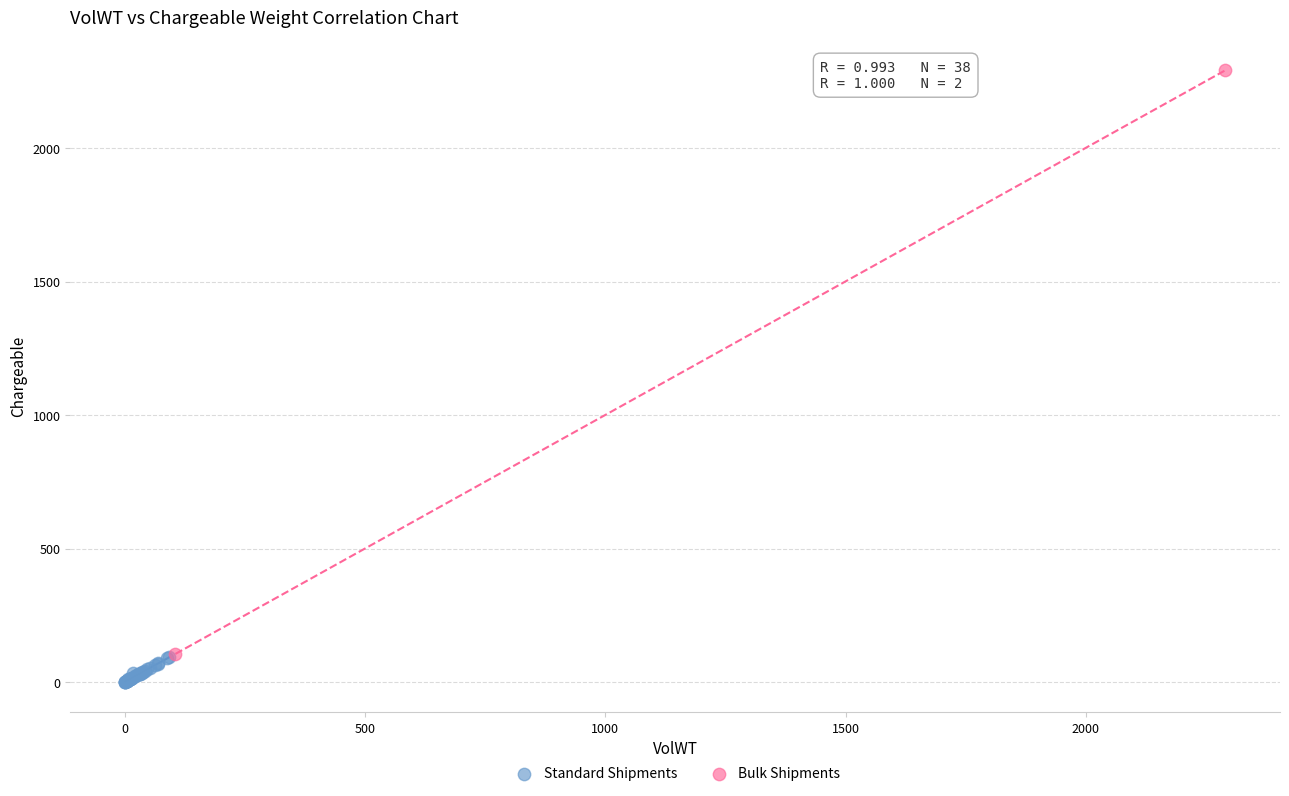

What are all the series names shown in the legend?

Standard Shipments, Bulk Shipments